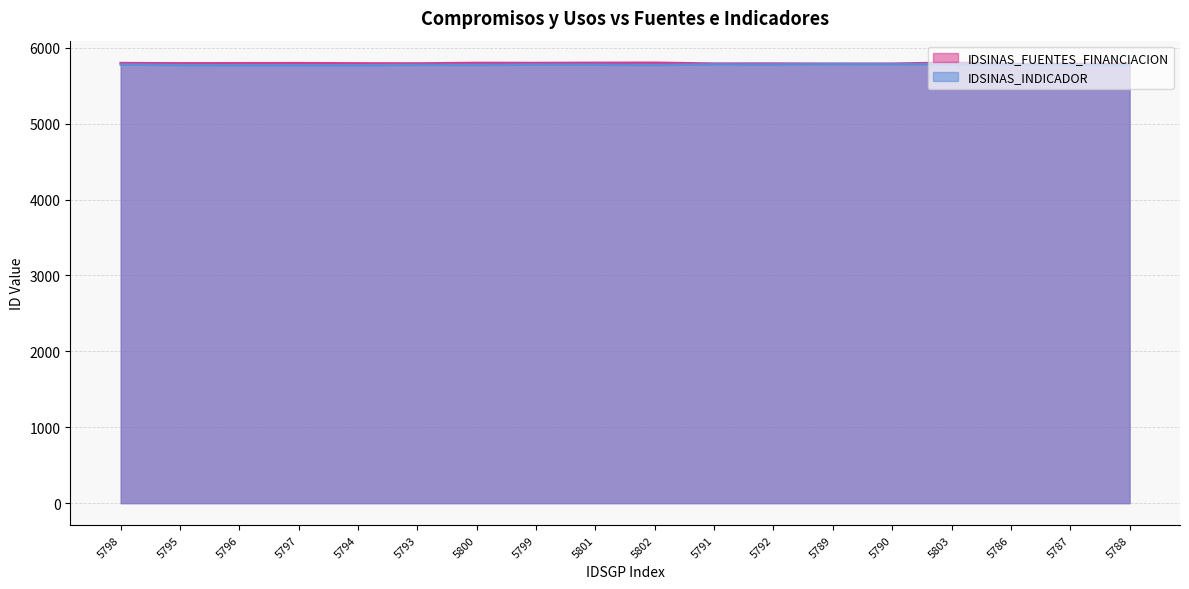

Which category has the lowest value across all series?

5794